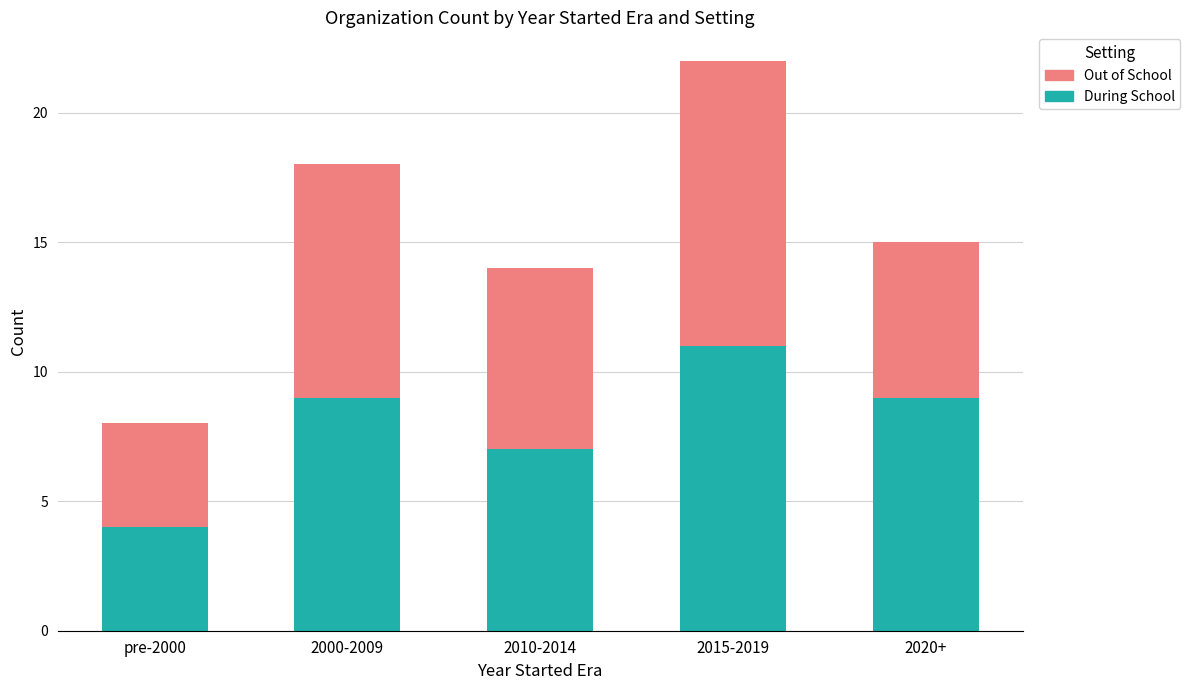

Reading left to right, transcribe the values for During School.

pre-2000=4	2000-2009=9	2010-2014=7	2015-2019=11	2020+=9